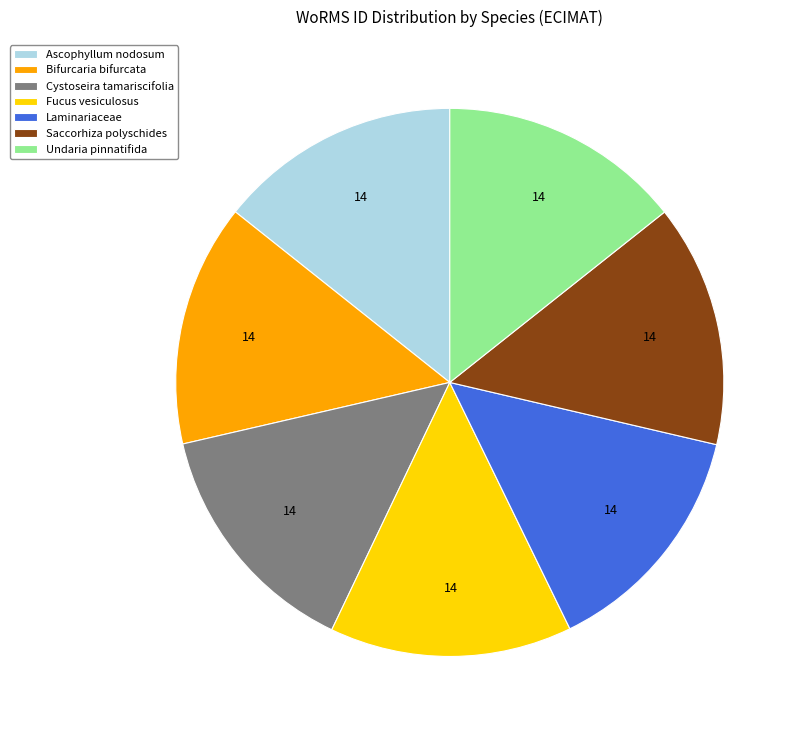

Approximately how many times larger is the value at Laminariaceae compared to Undaria pinnatifida?

1.0